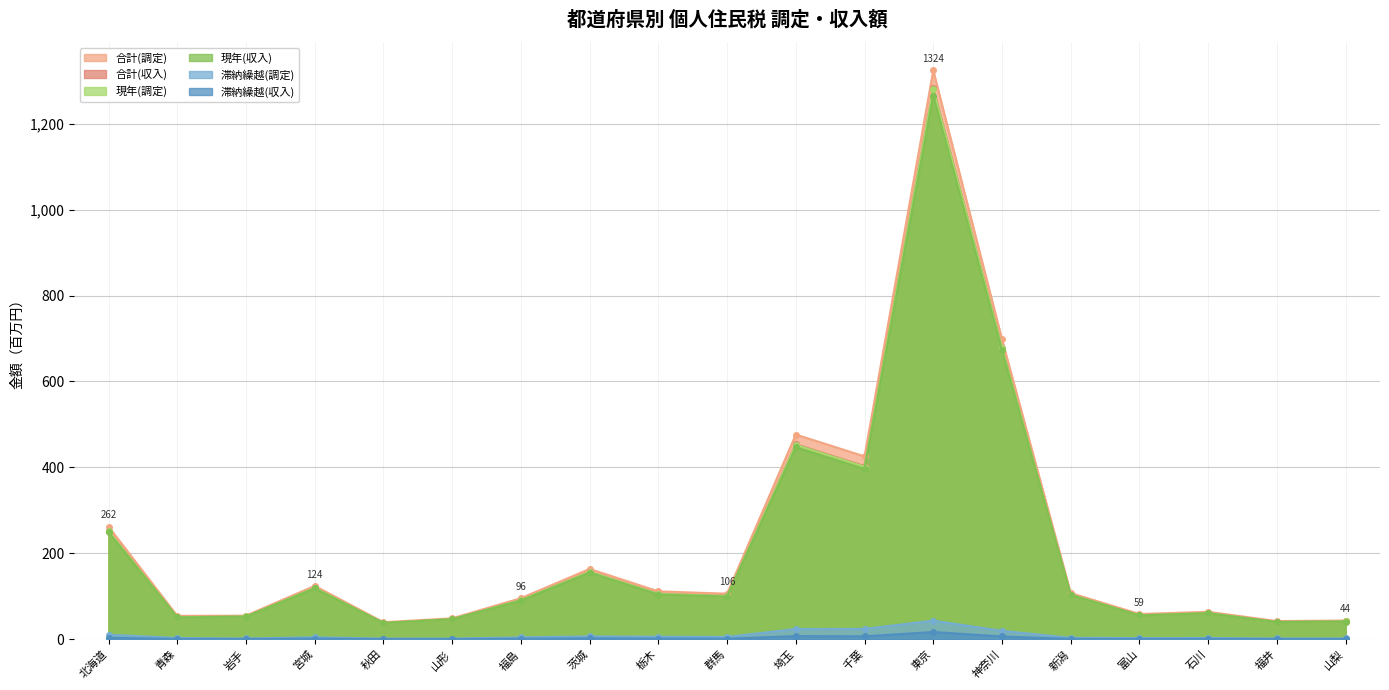

What value does the 現年(調定) series have at 千葉?

401.6